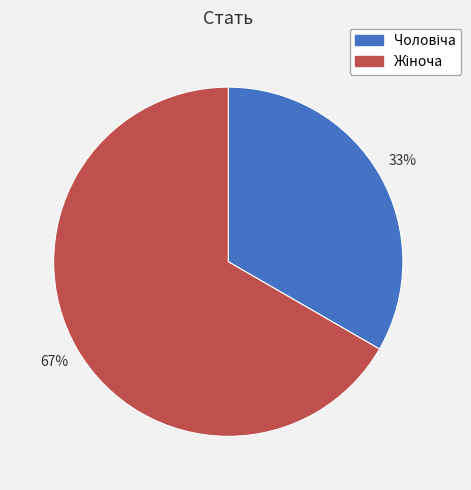

To the nearest percent, what is the average slice percentage?

50%